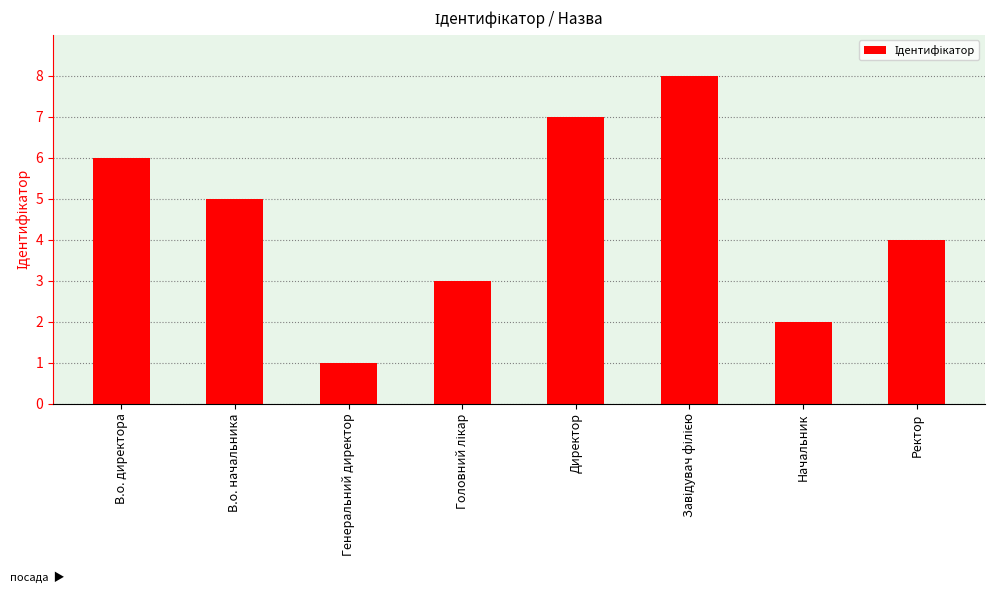

Reading left to right, list all the values displayed in this chart.

6	5	1	3	7	8	2	4